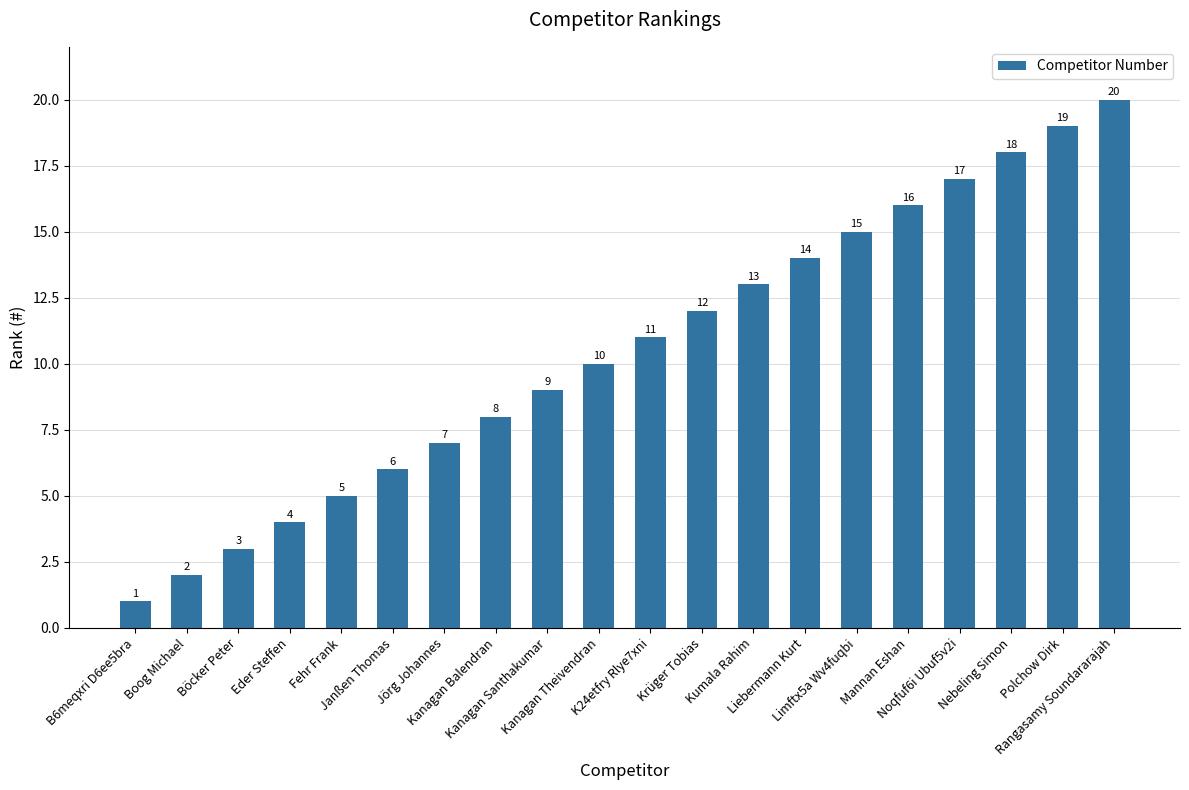

Reading left to right, transcribe all the data shown in this chart.

B6meqxri D6ee5bra=1	Boog Michael=2	Böcker Peter=3	Eder Steffen=4	Fehr Frank=5	Janßen Thomas=6	Jörg Johannes=7	Kanagan Balendran=8	Kanagan Santhakumar=9	Kanagan Theivendran=10	K24etfry Rlye7xni=11	Krüger Tobias=12	Kumala Rahim=13	Liebermann Kurt=14	Limftx5a Wv4fuqbi=15	Mannan Eshan=16	Noqfuf6i Ubuf5v2i=17	Nebeling Simon=18	Polchow Dirk=19	Rangasamy Soundararajah=20